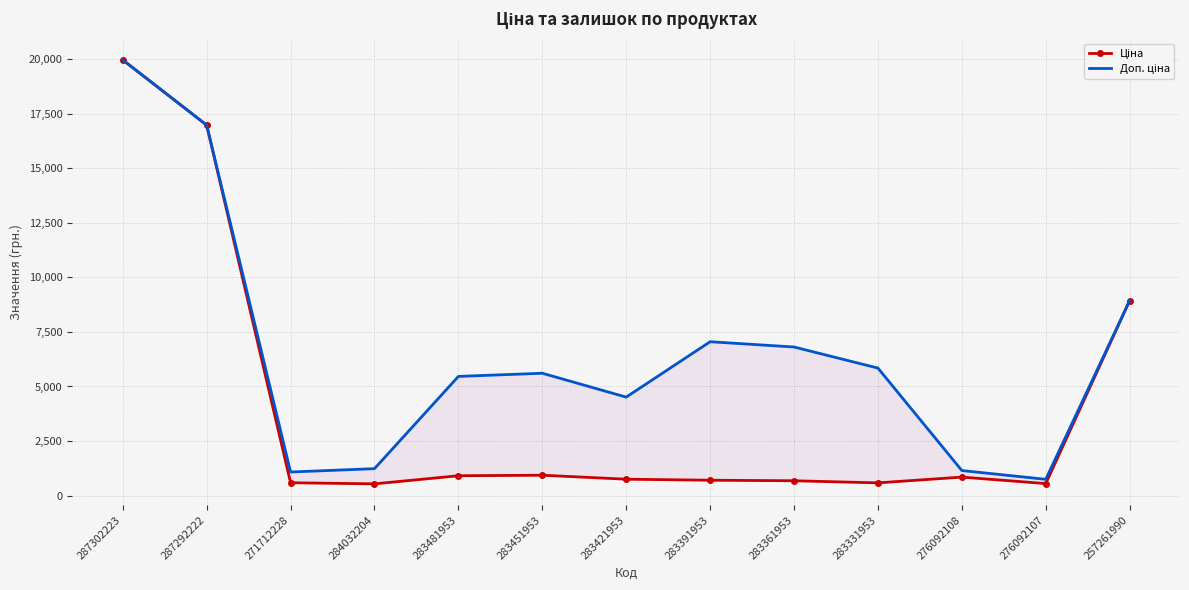

Rank the series by their average value, from lowest to highest.

Ціна, Доп. ціна